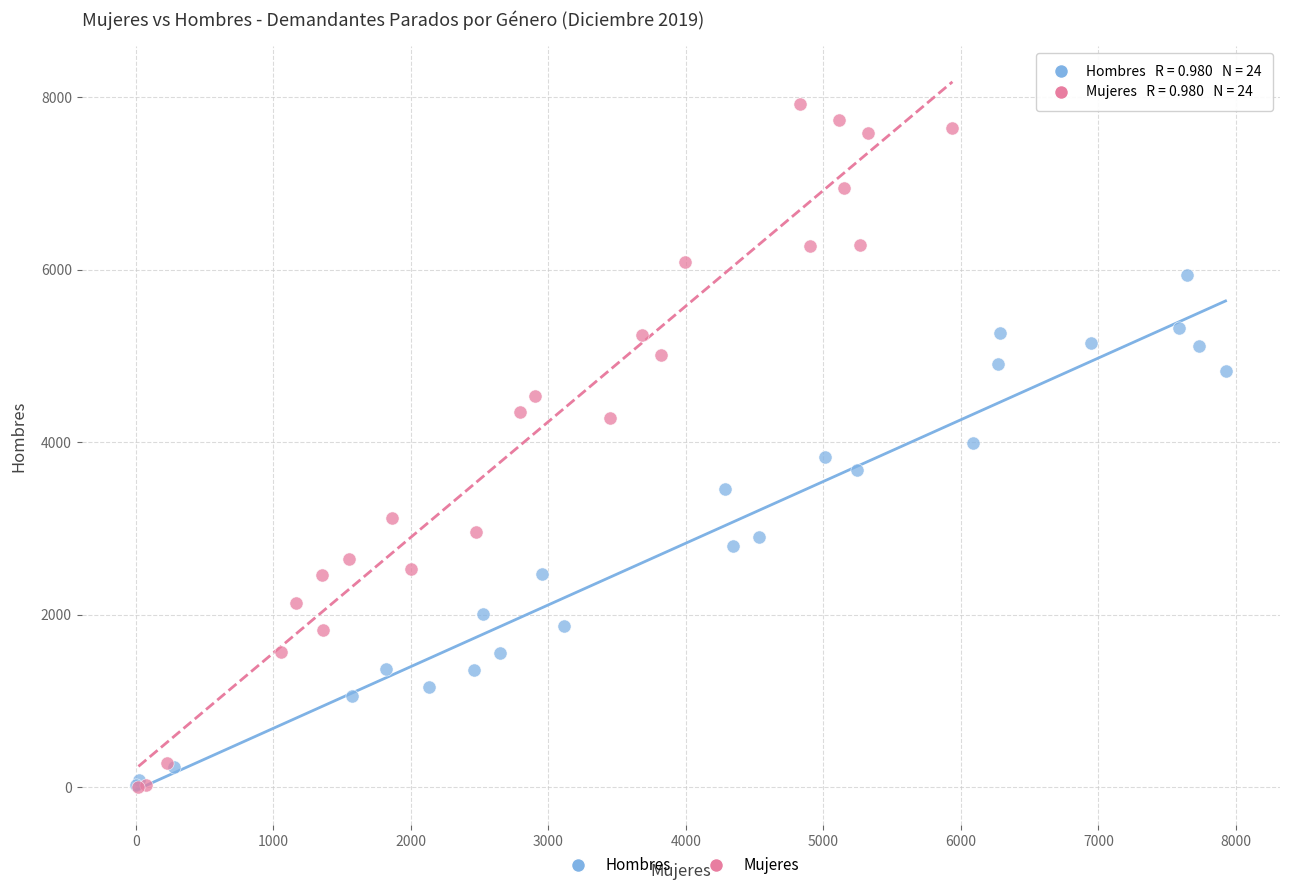

Which series has the largest Y range (max minus min)?

Mujeres